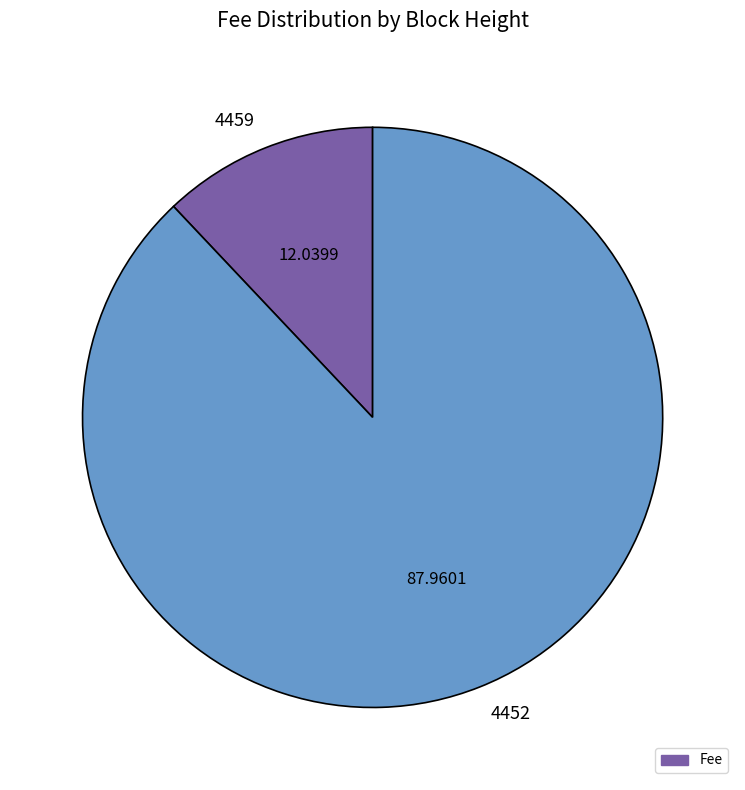

How many segments does this pie chart have?

2